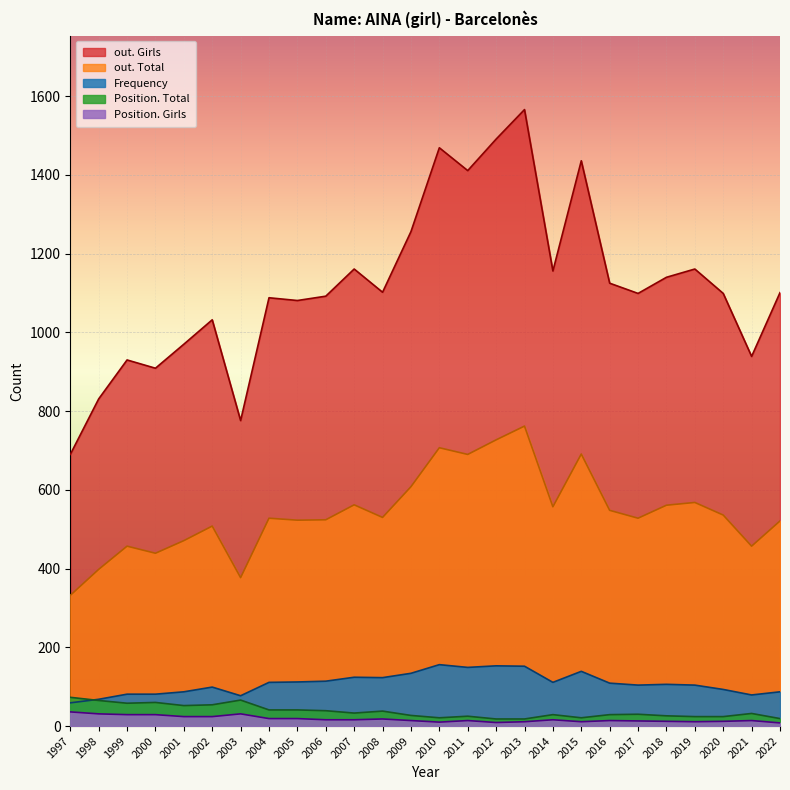

Does the chart display data point markers on the line(s)?

No